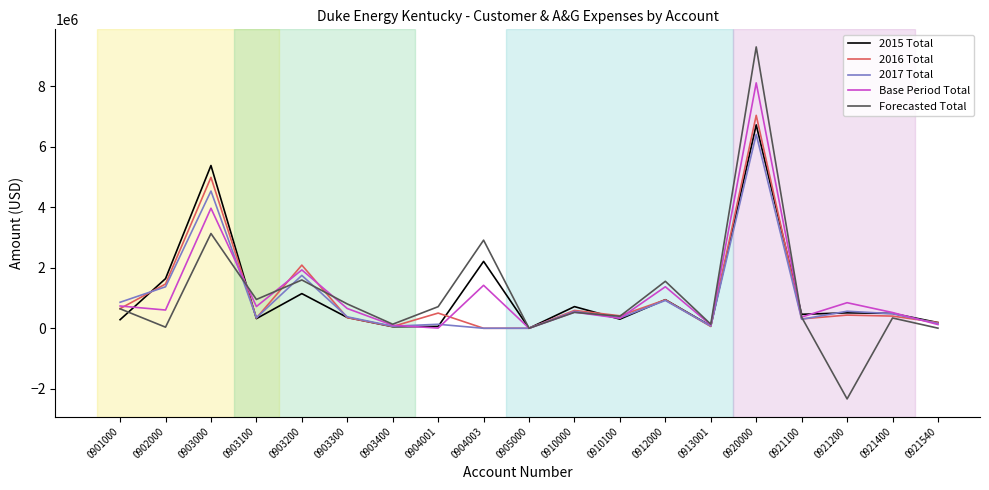

True or false: 2015 Total and Base Period Total cross at least once.

True